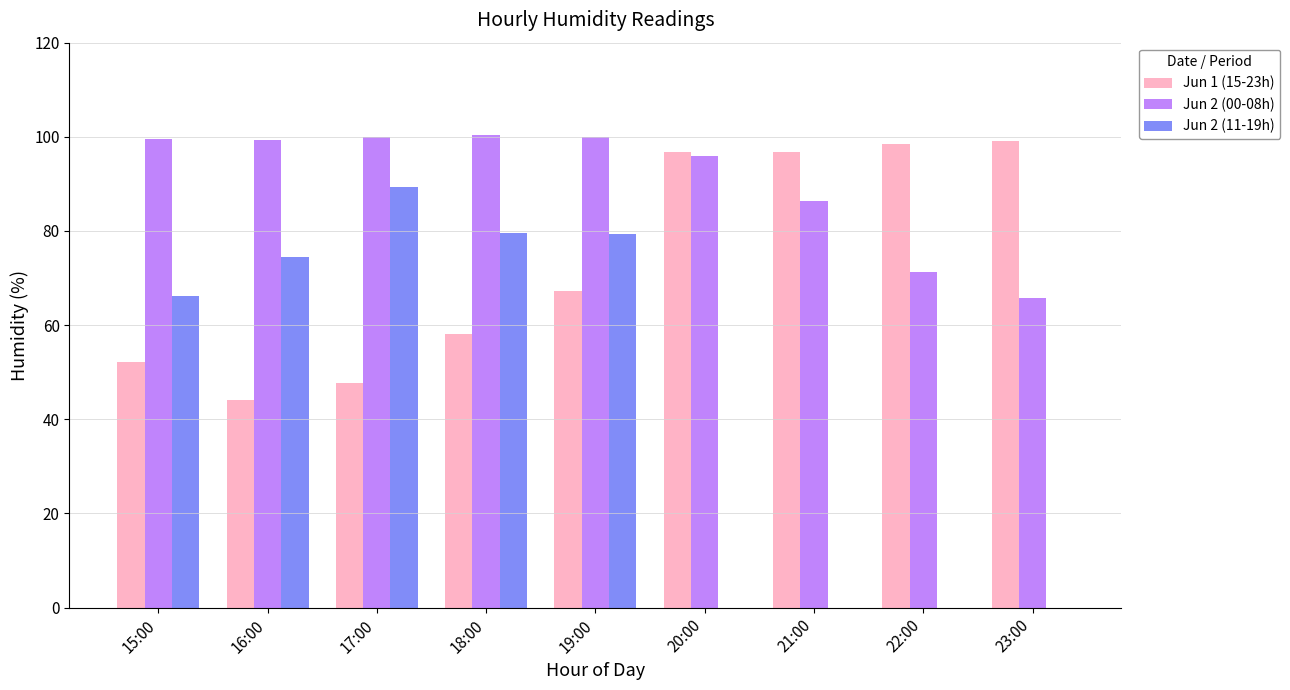

The Jun 1 (15-23h) series shows 96.7 at 21:00. True or false?

True